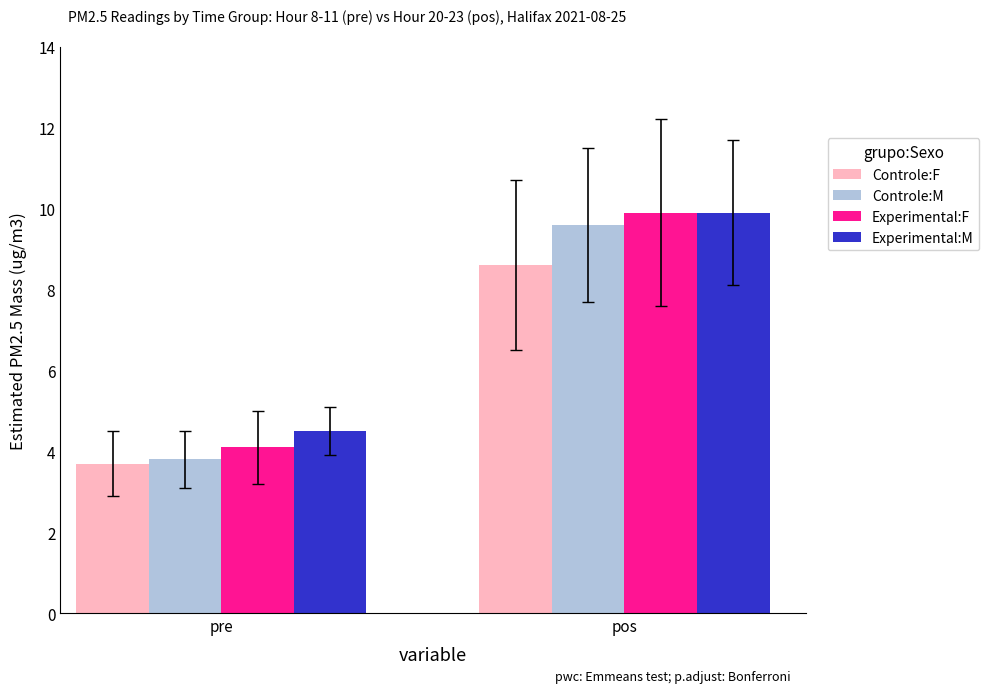

What is the sum of all Controle:M values?

13.4